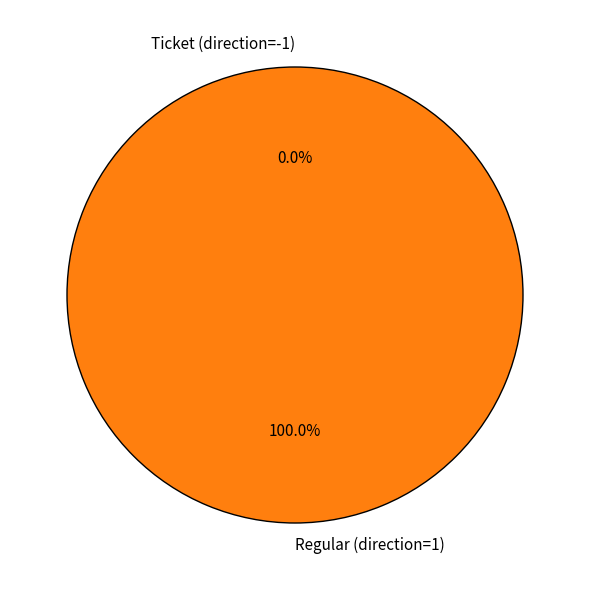

Which slice is the smallest?

Ticket (direction=-1)